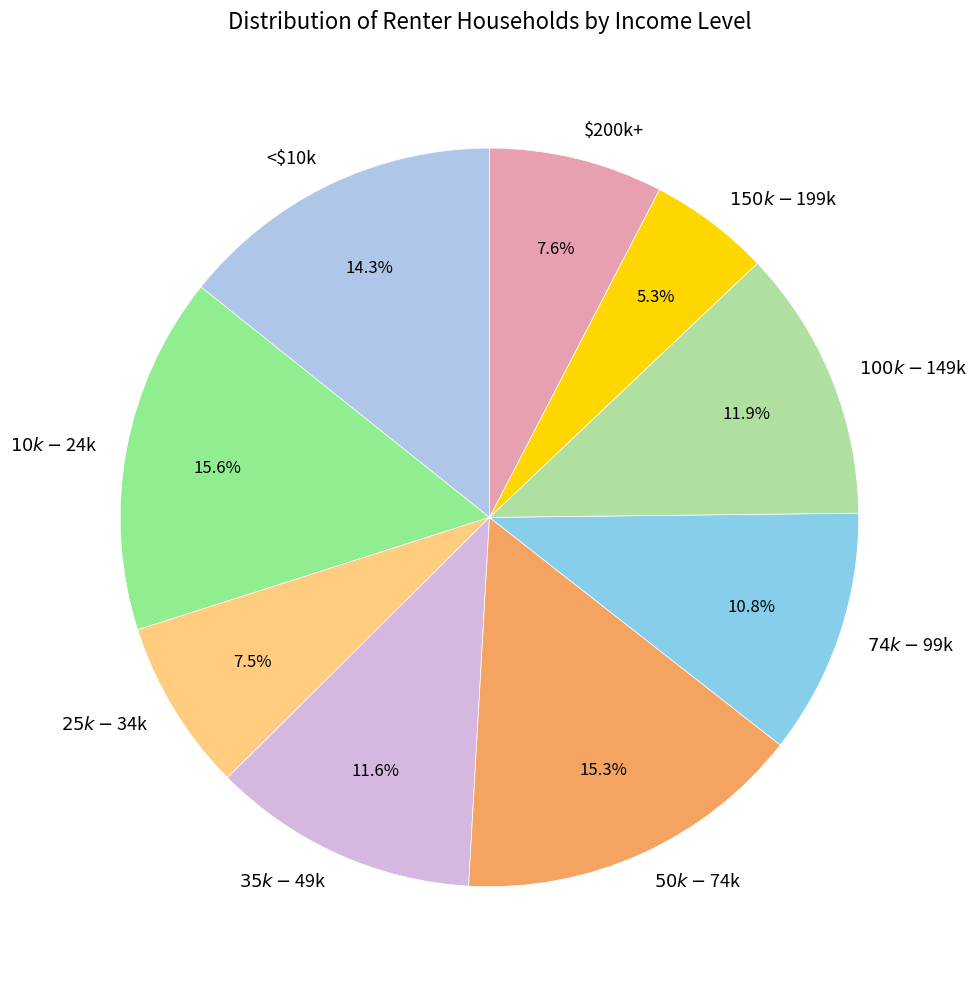

To the nearest percent, what portion does <$10k represent?

14%